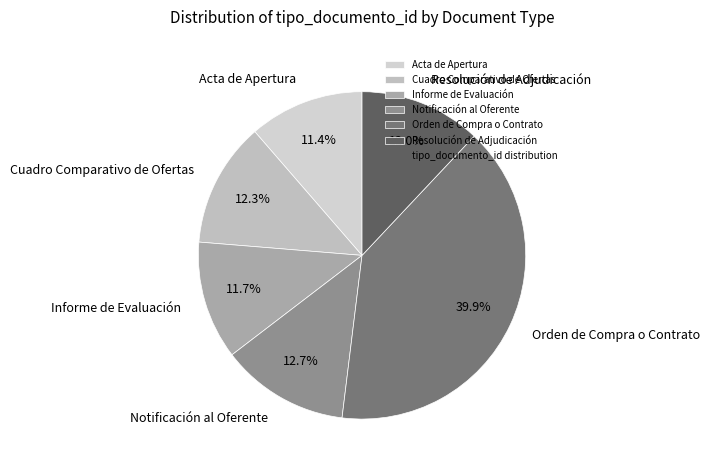

What is the largest slice in the pie chart?

Orden de Compra o Contrato